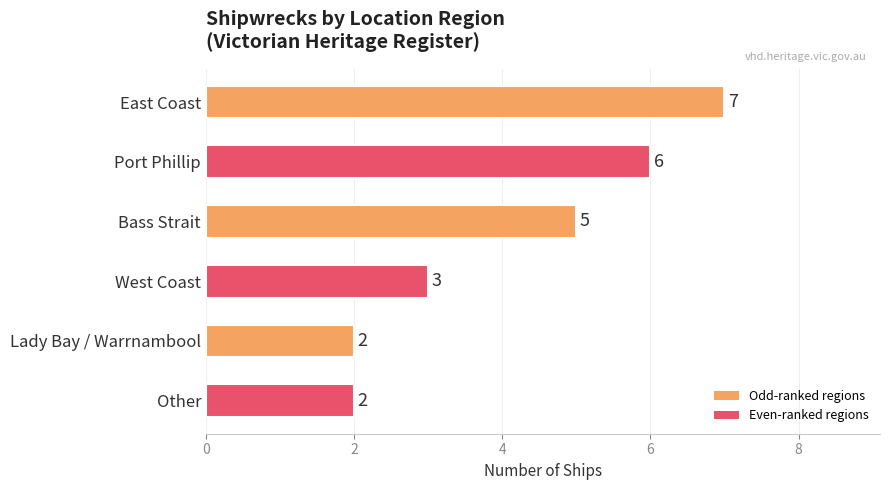

What is the label of the 6th bar from the top?

Other